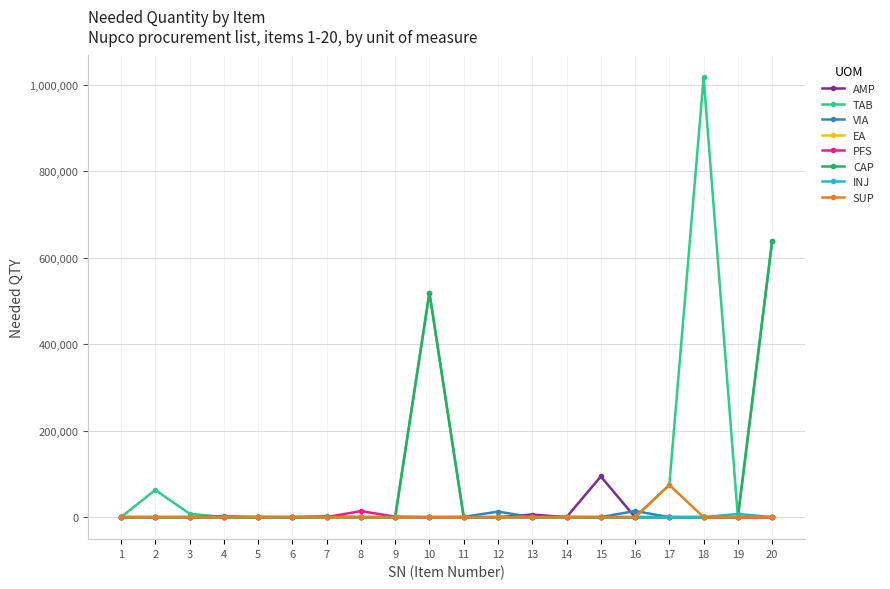

The value of TAB at 13 is 0.0. True or false?

True